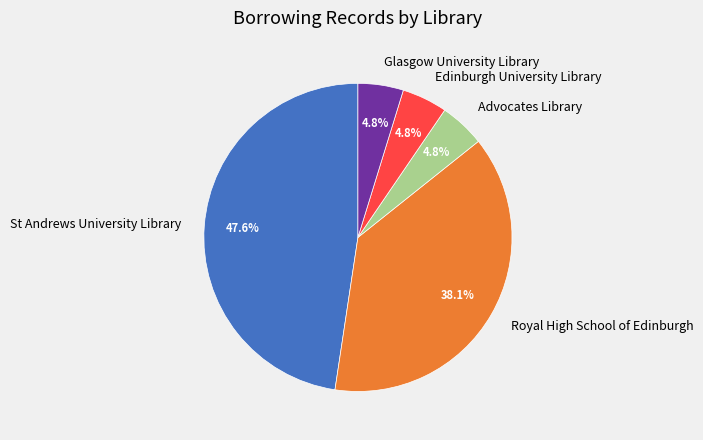

True or false: Glasgow University Library accounts for 5% of the total.

True